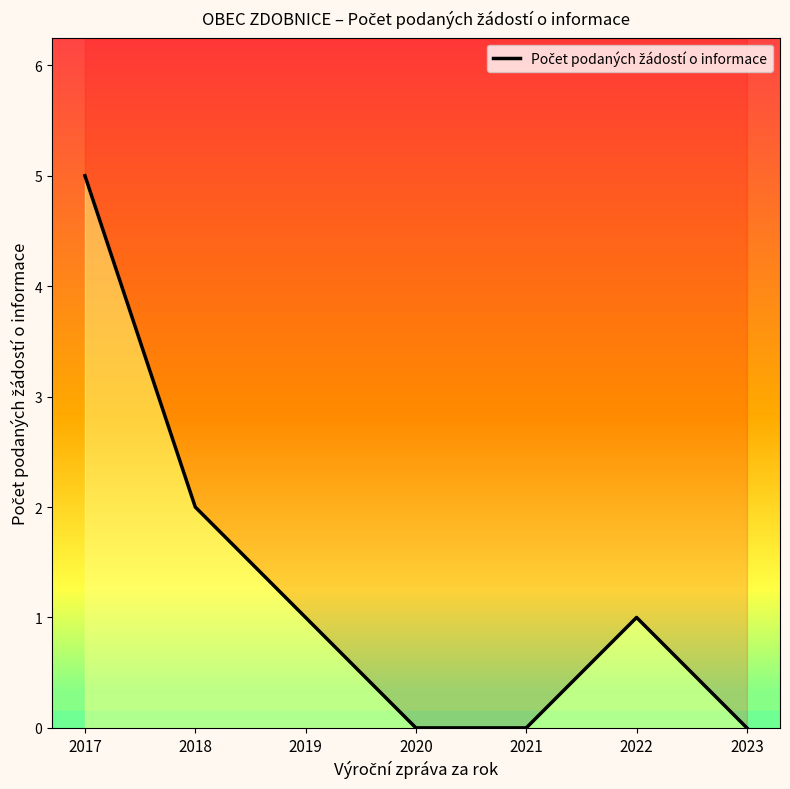

What is the difference between the maximum and second lowest values?

5